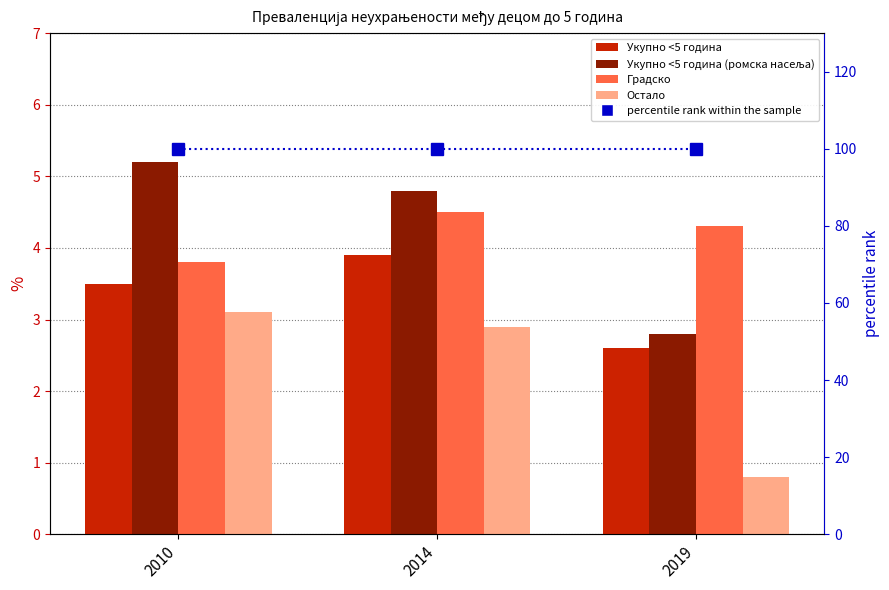

At which label is Градско closest to 4?

2010